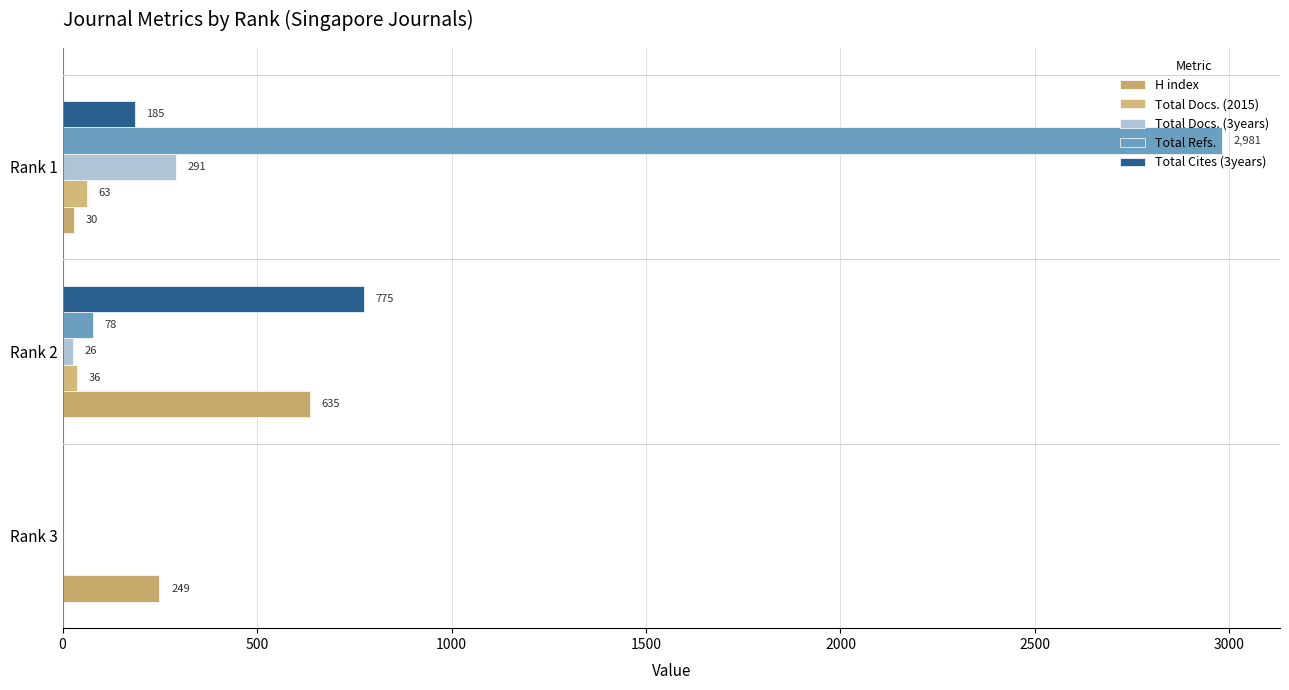

How many data points does each series have?

3